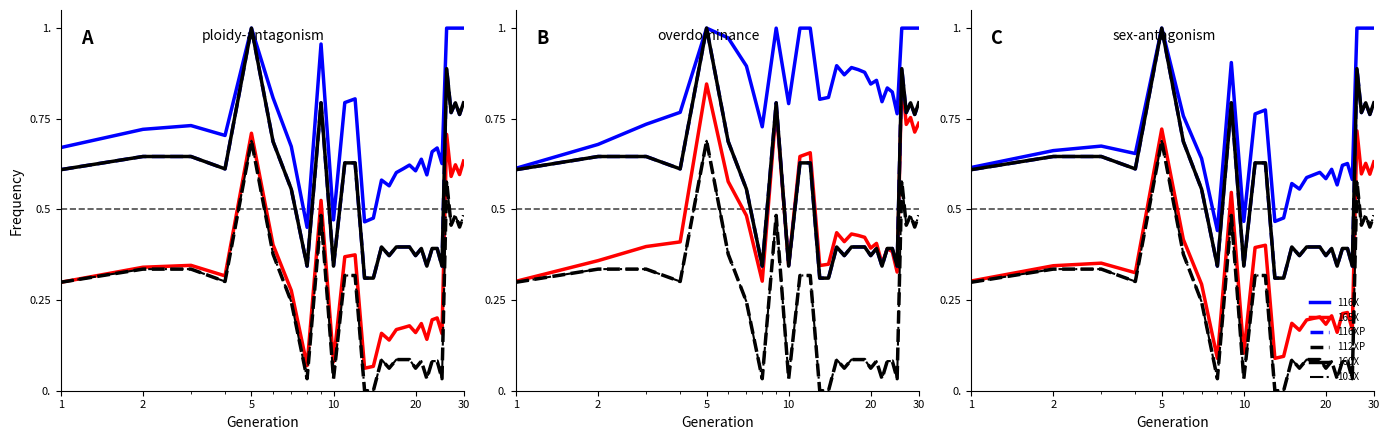

How many interior local valleys does the 116XP series have?

9